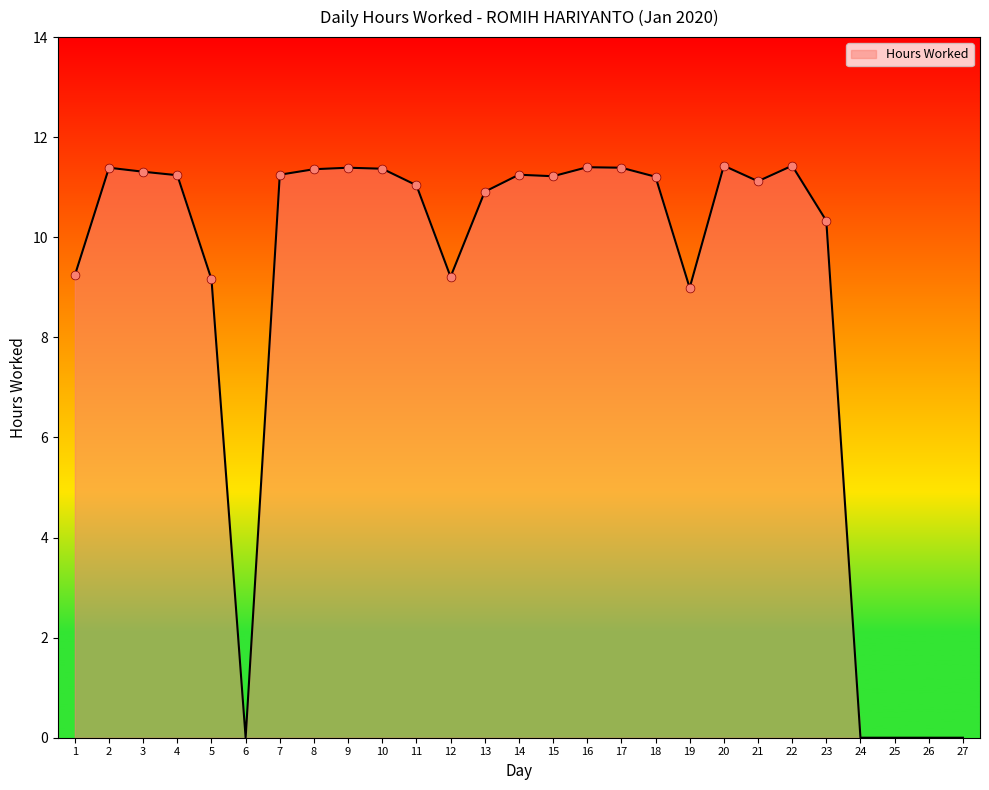

Which has a higher value, 1 or 3?

3